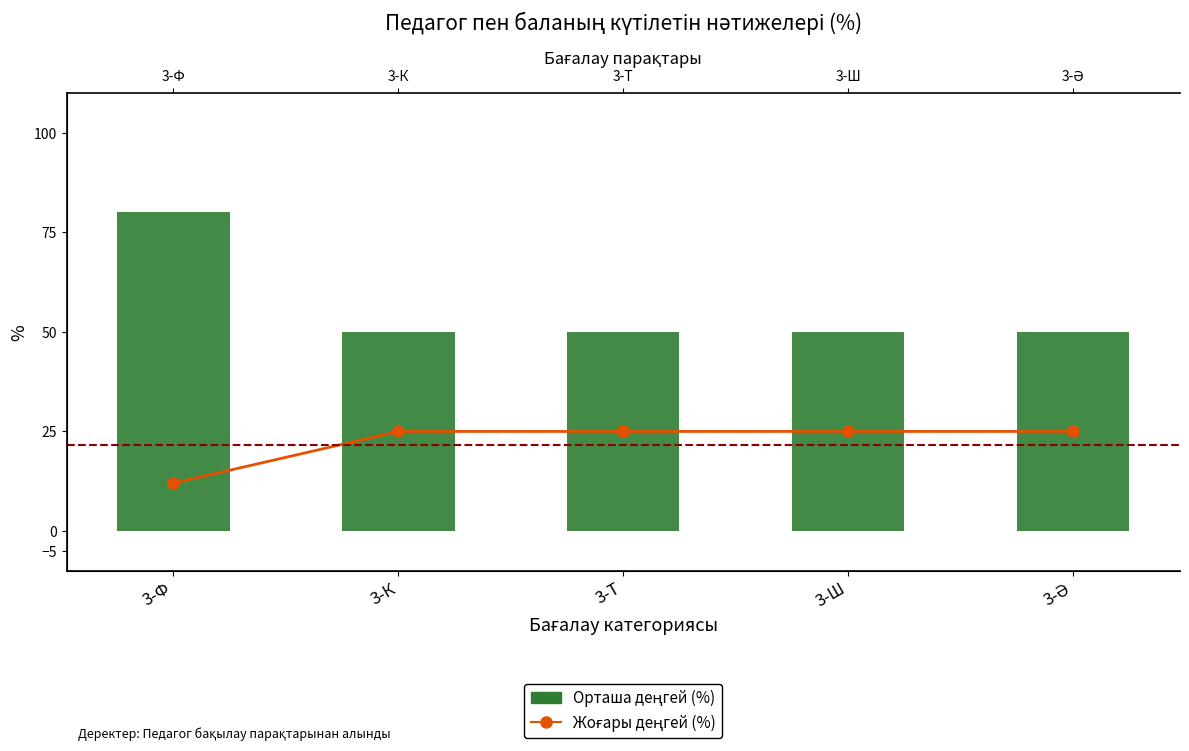

At which label does Жоғары reach its minimum?

3-Ф